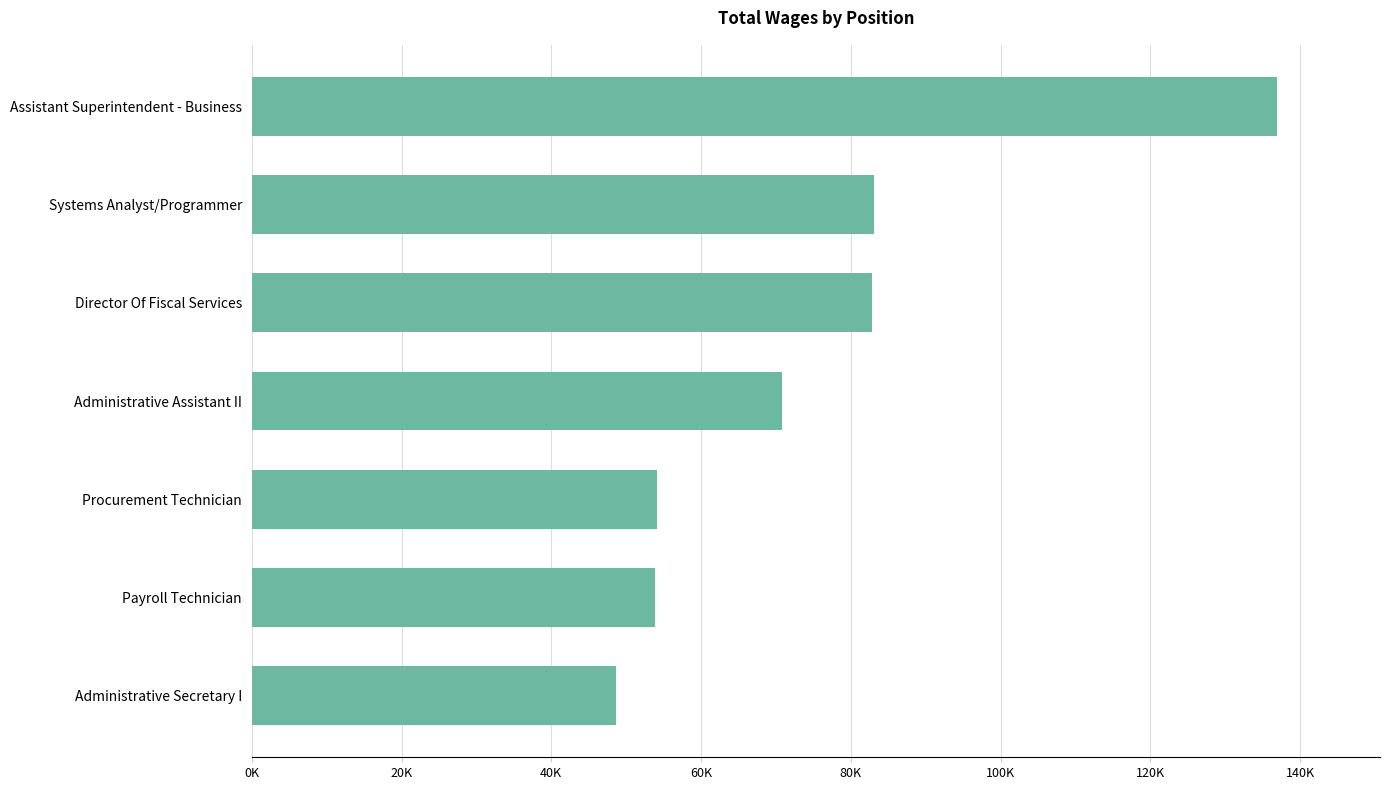

How many values are below 70797?

3